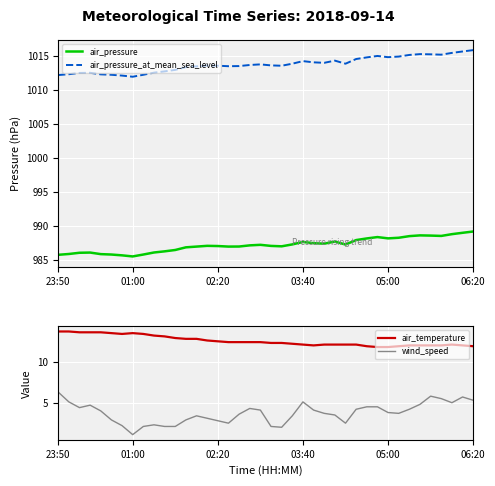

How many interior local peaks does the wind_speed series have?

7